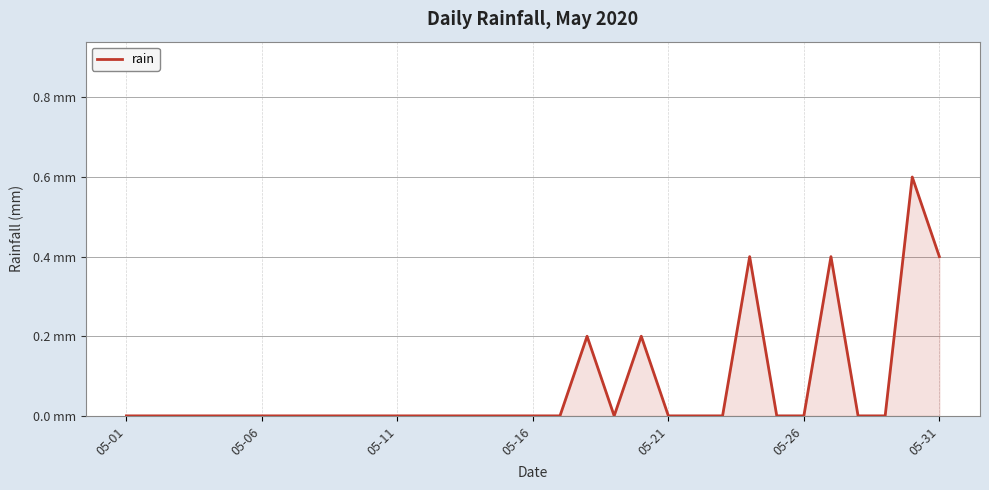

What is the difference between the maximum and minimum values?

0.6